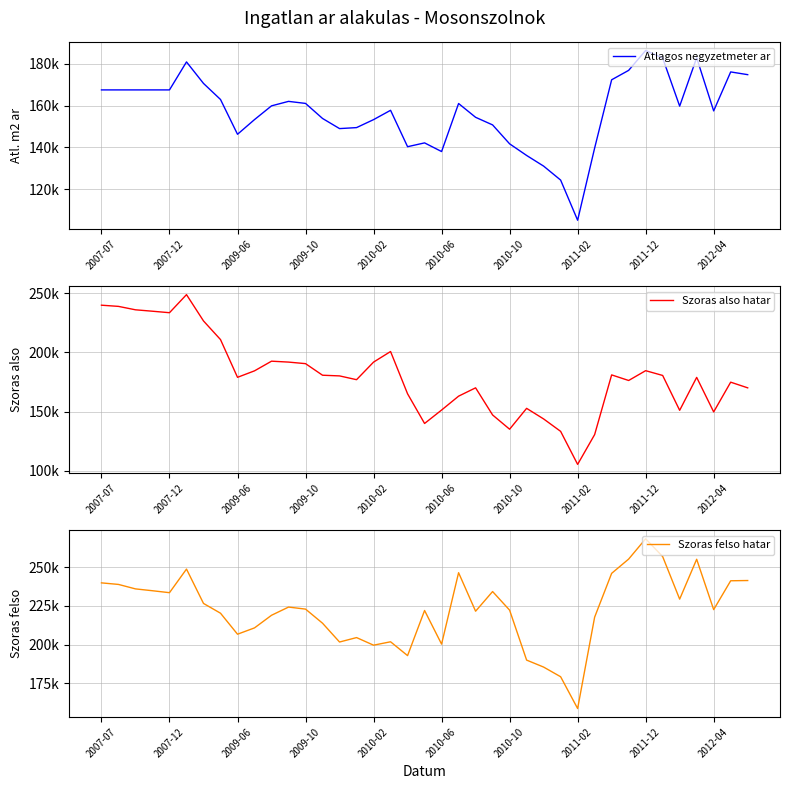

Which series has the largest range (max minus min)?

Szoras also hatar